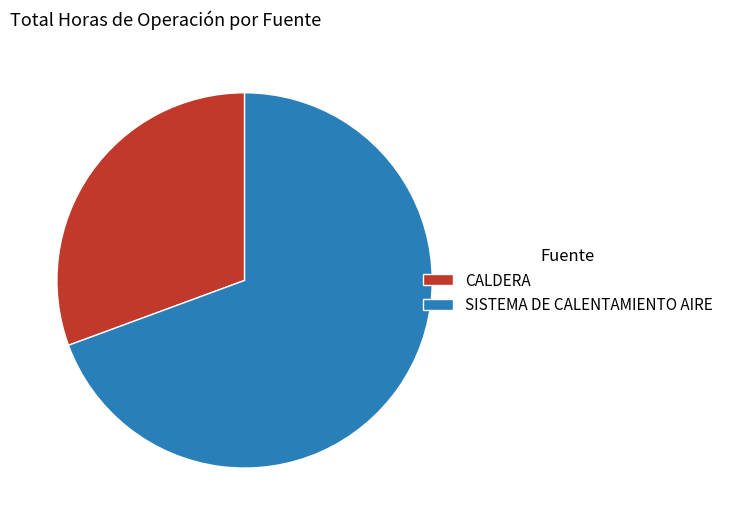

Which slice is the smallest?

CALDERA